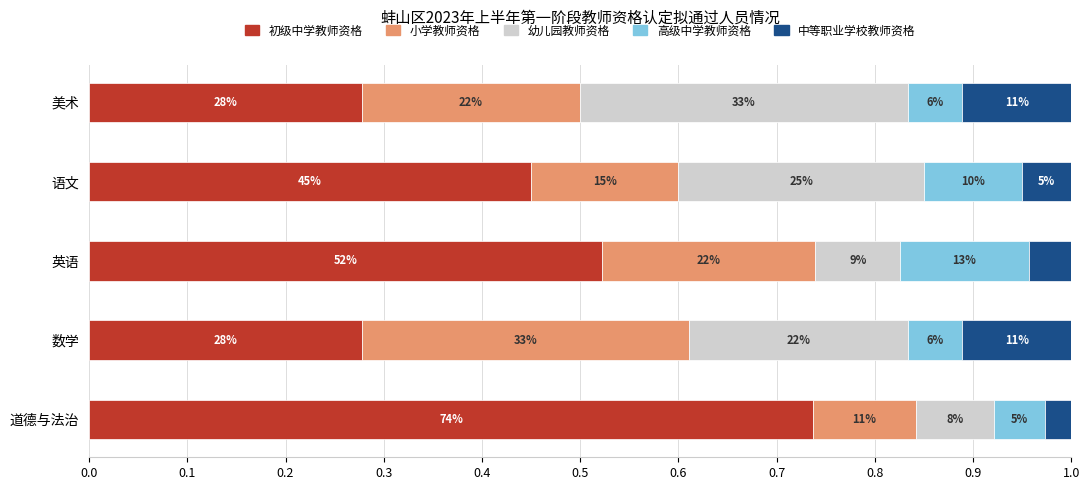

What is the minimum value for 初级中学教师资格?

0.3